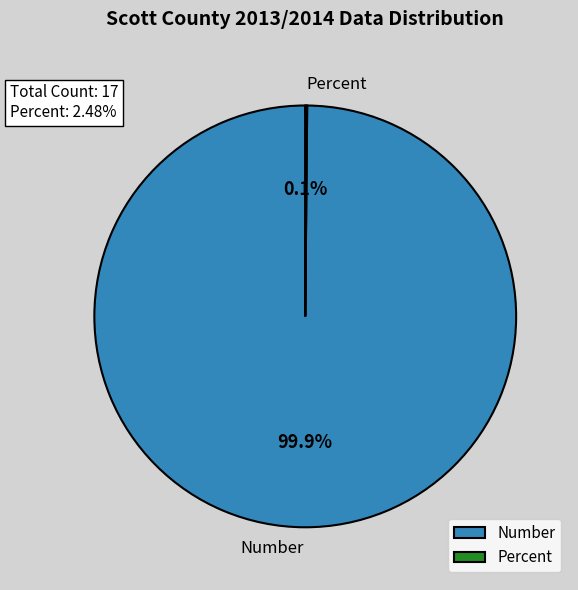

Which category has the biggest portion of the pie?

Number